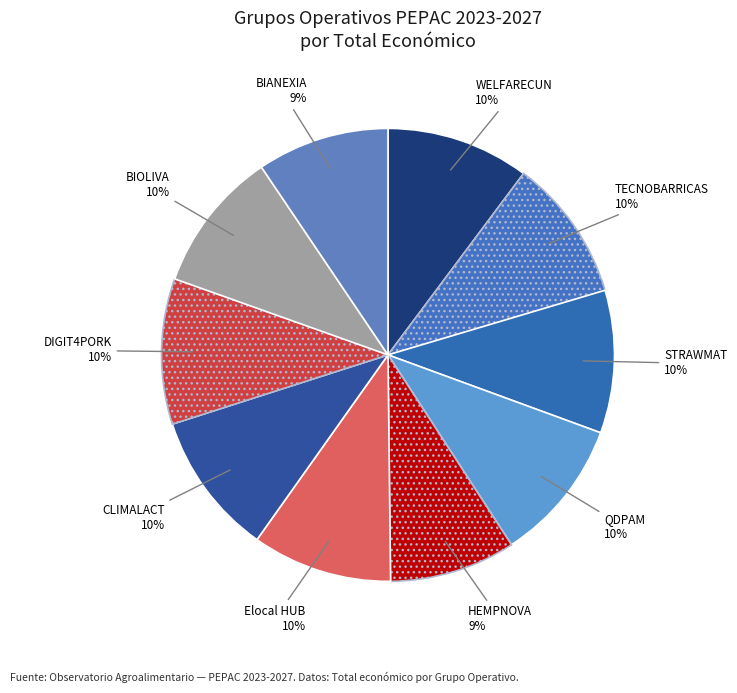

How many slices are in this pie chart?

10